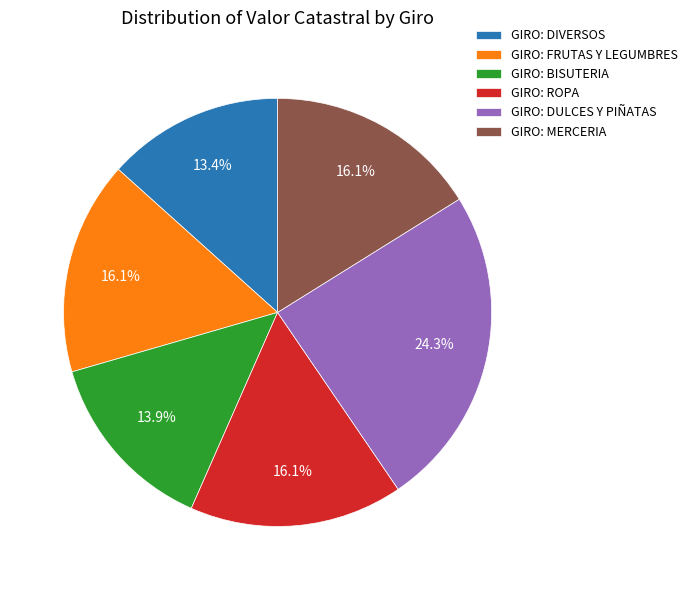

Count the number of slices in the pie.

6